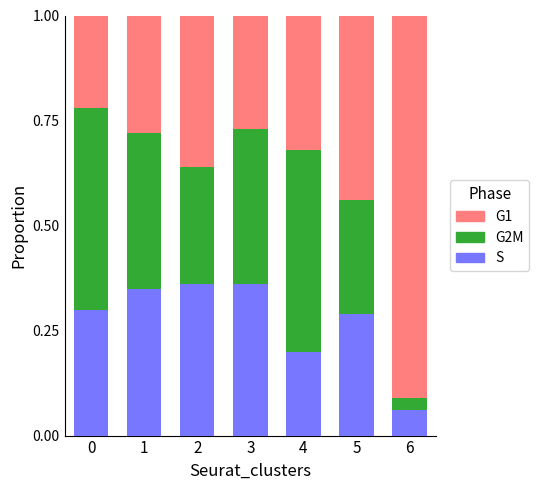

The value of S at 5 is 0.2. True or false?

False